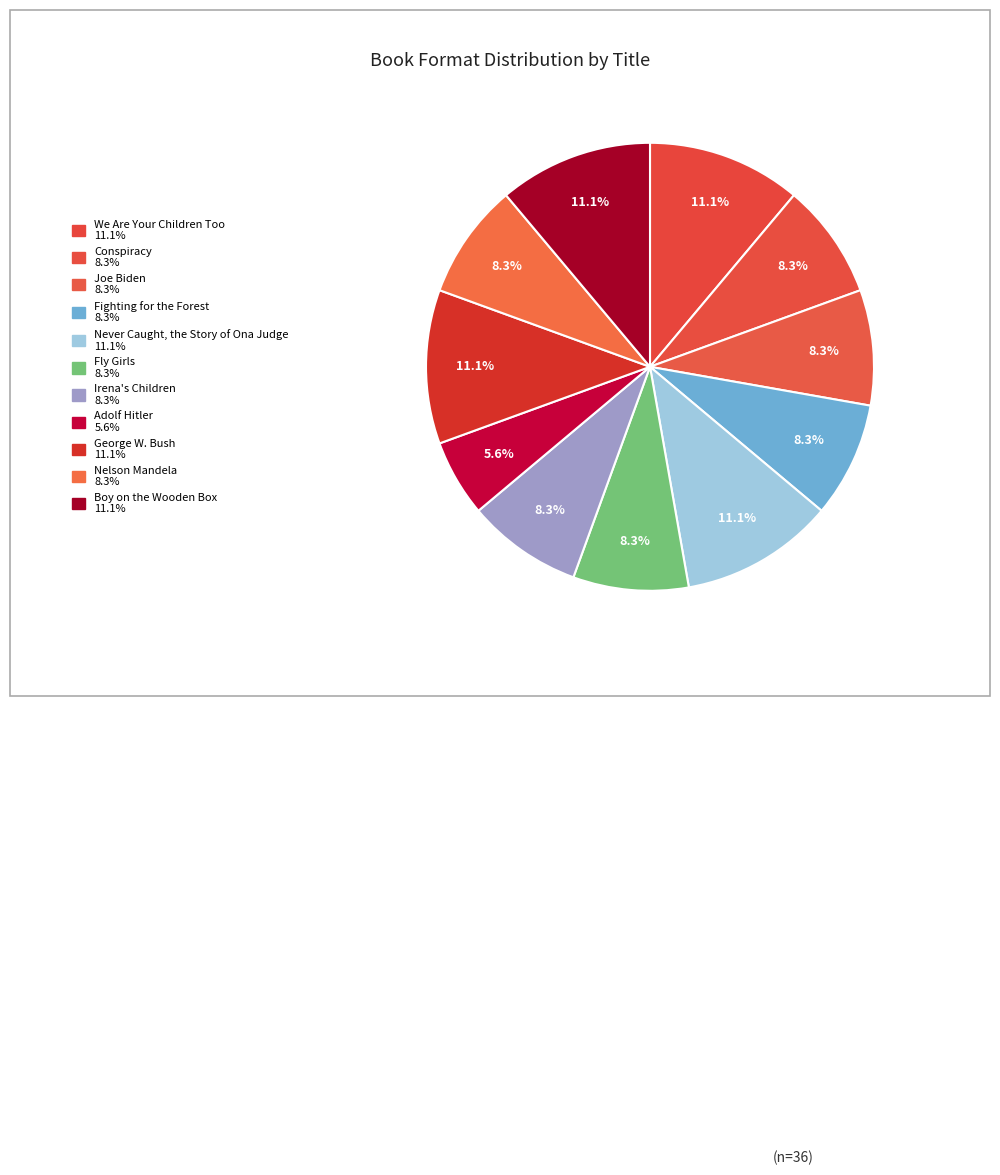

Does George W. Bush represent more than half of the total?

No